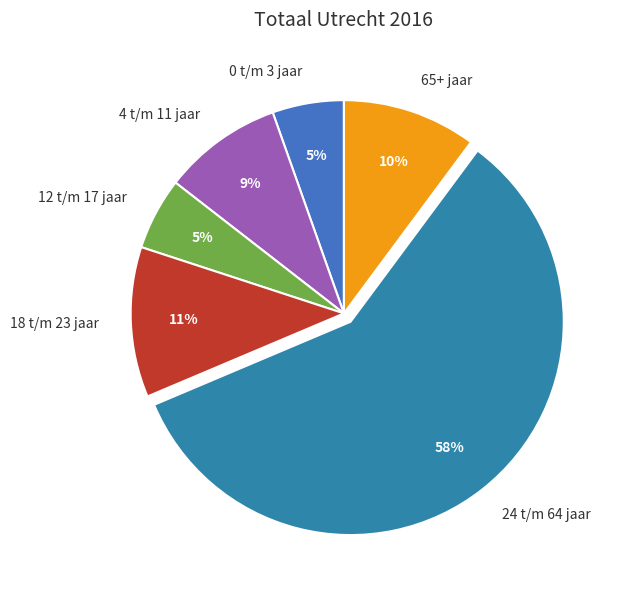

To the nearest percent, what portion does 18 t/m 23 jaar represent?

11%